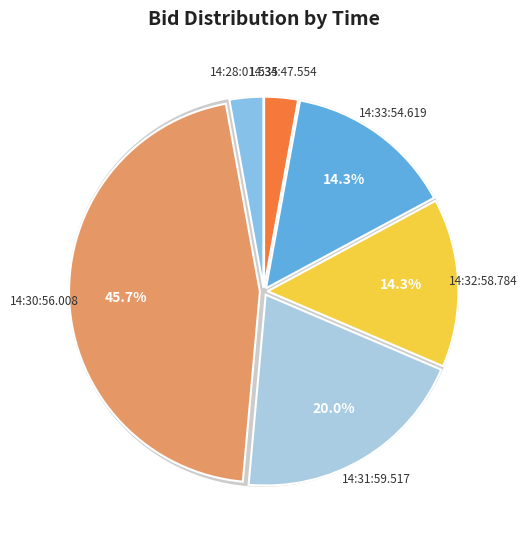

Combined, what portion of the pie is 14:34:47.554 and 14:31:59.517?

22.9%